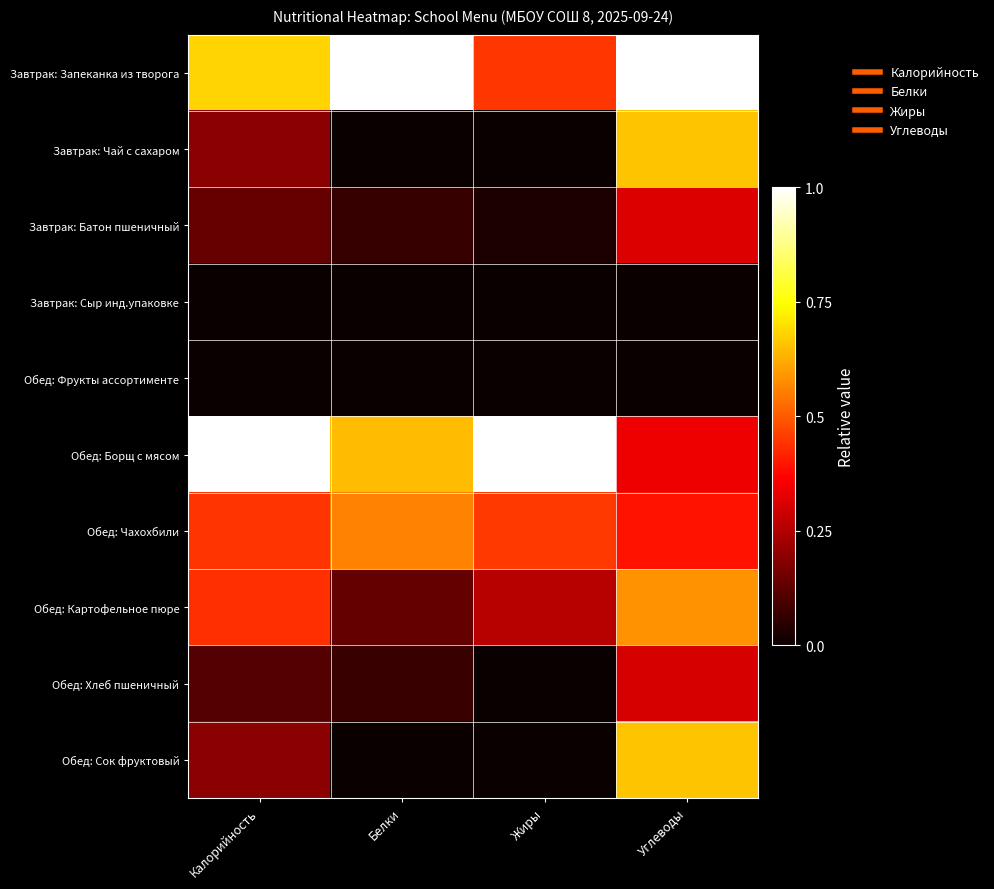

At Углеводы, list the series in order from largest to smallest.

Завтрак: Запеканка из творога, Завтрак: Чай с сахаром, Обед: Сок фруктовый, Обед: Картофельное пюре, Обед: Чахохбили, Обед: Борщ с мясом, Завтрак: Батон пшеничный, Обед: Хлеб пшеничный, Завтрак: Сыр инд.упаковке, Обед: Фрукты ассортименте